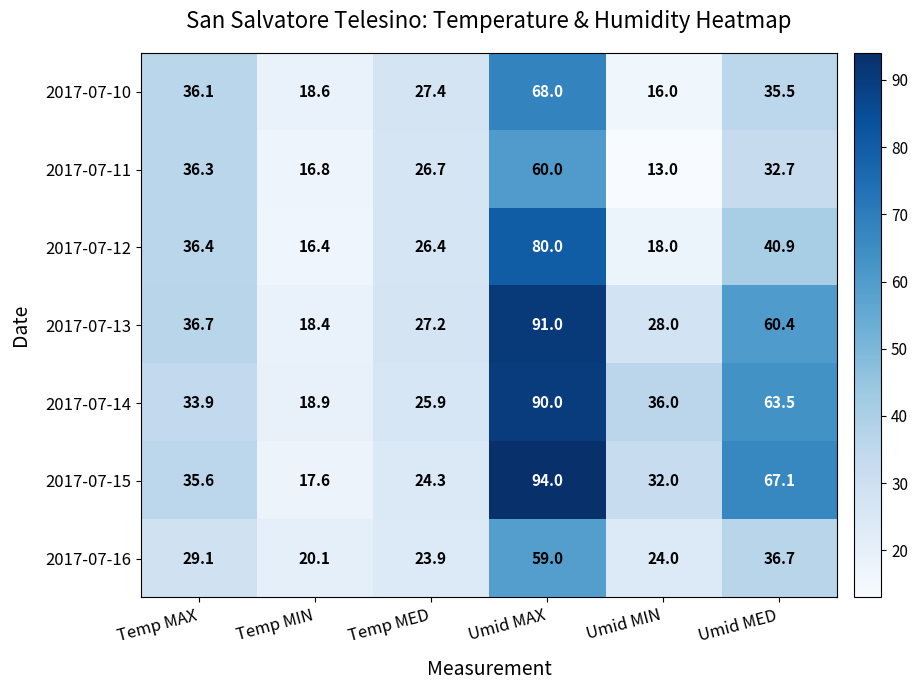

What is the average value of the 2017-07-15 series?

45.1